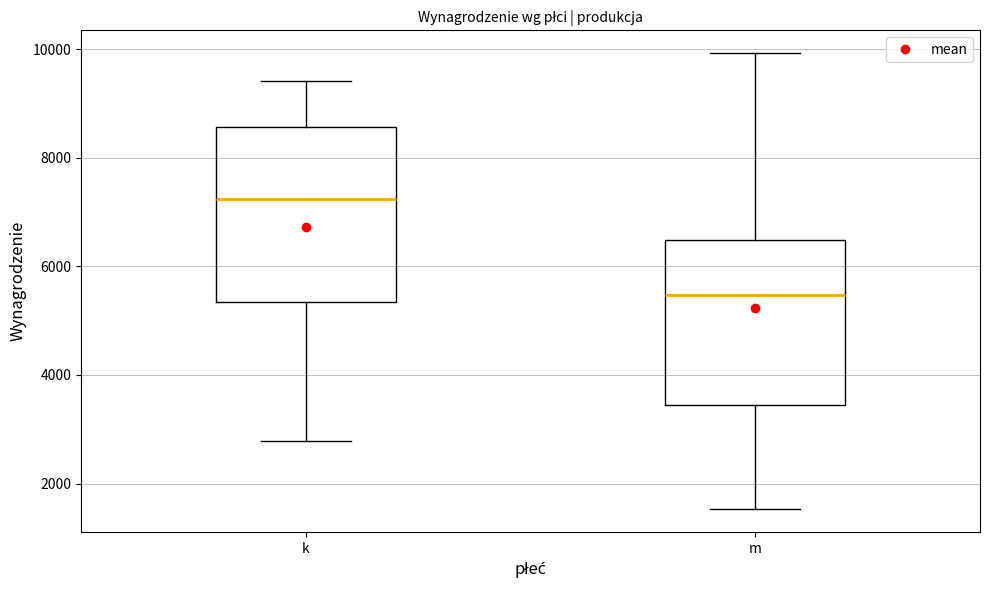

Which box's median line is the highest?

k